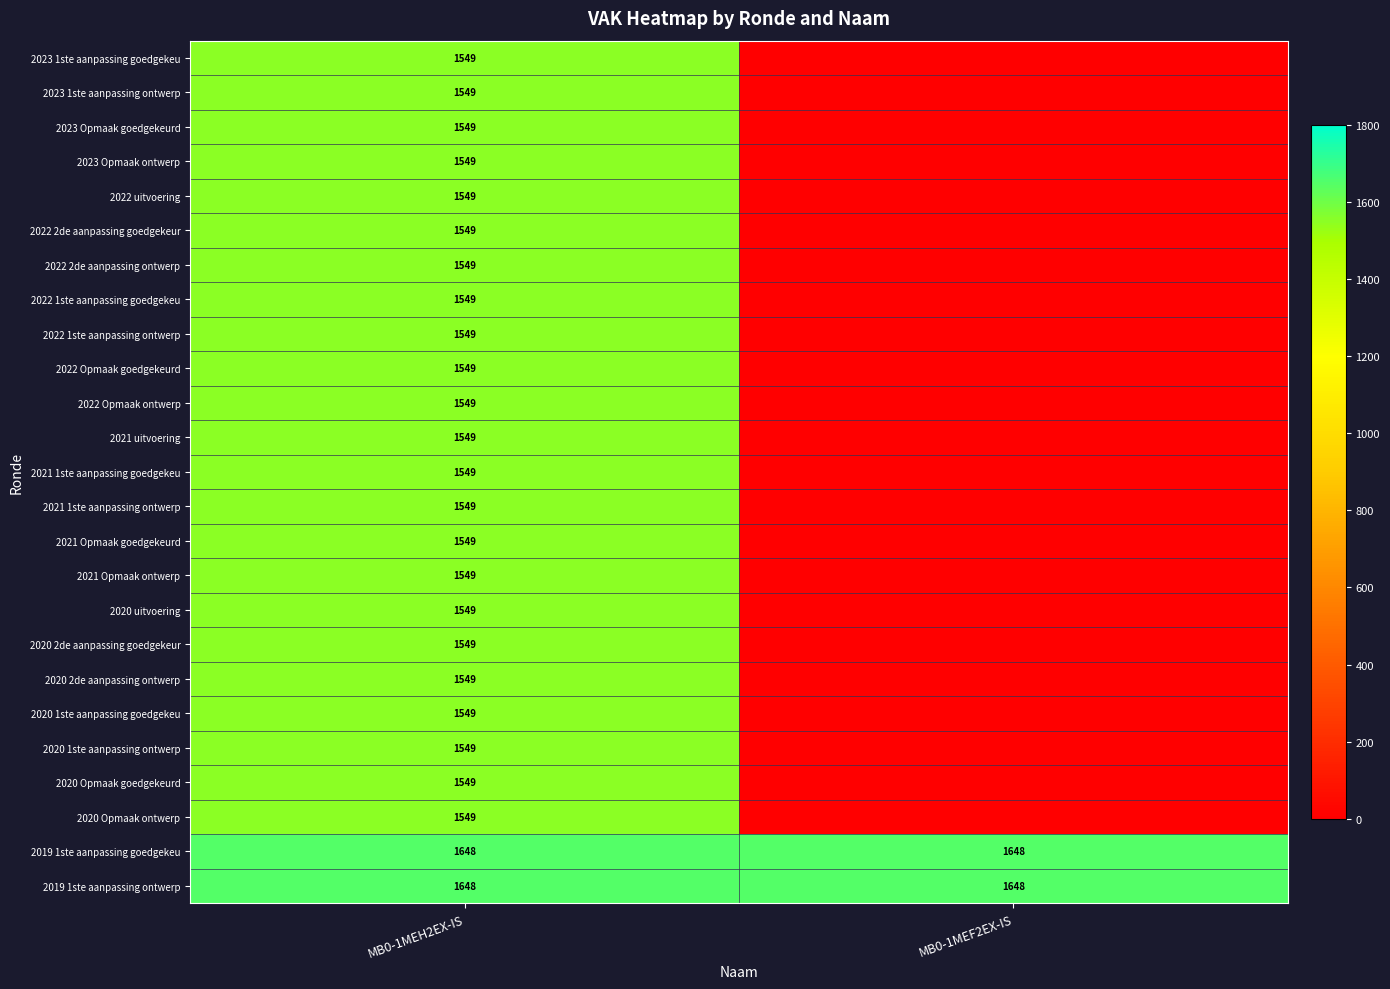

What is the maximum value shown in the chart?

1648